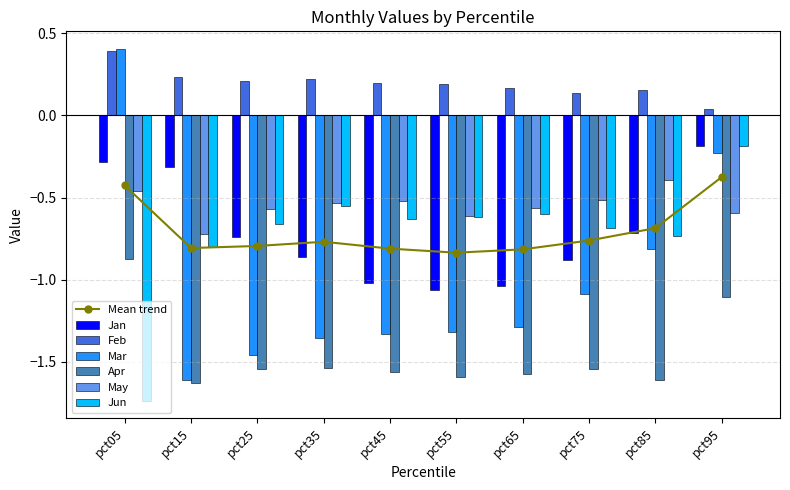

Does the chart contain stacked bars?

No